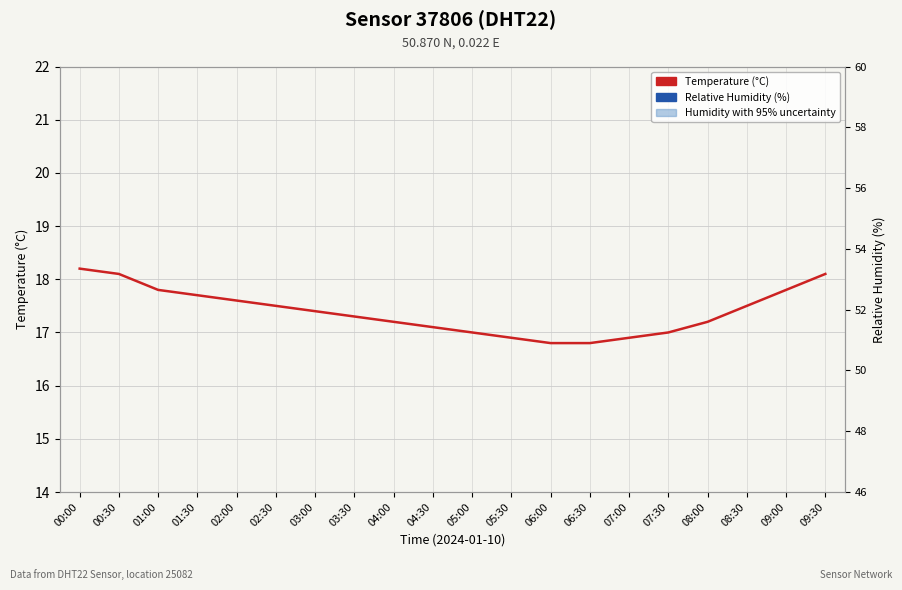

What is the difference between the highest and lowest values at 06:00?

33.6